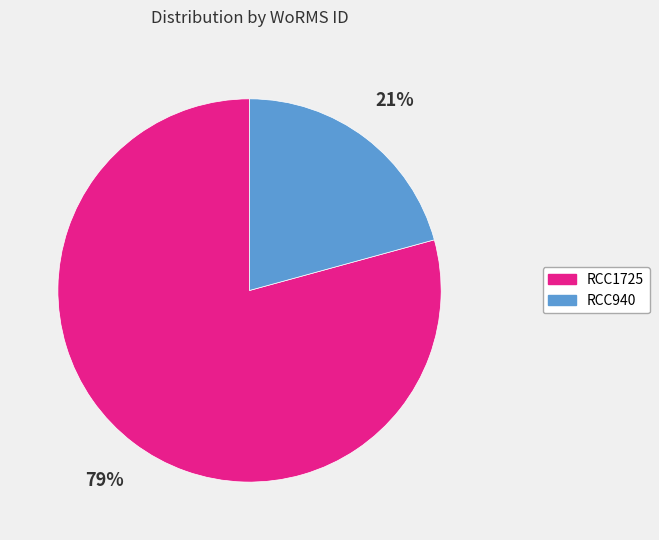

The RCC1725 slice represents 92% of the pie. True or false?

False